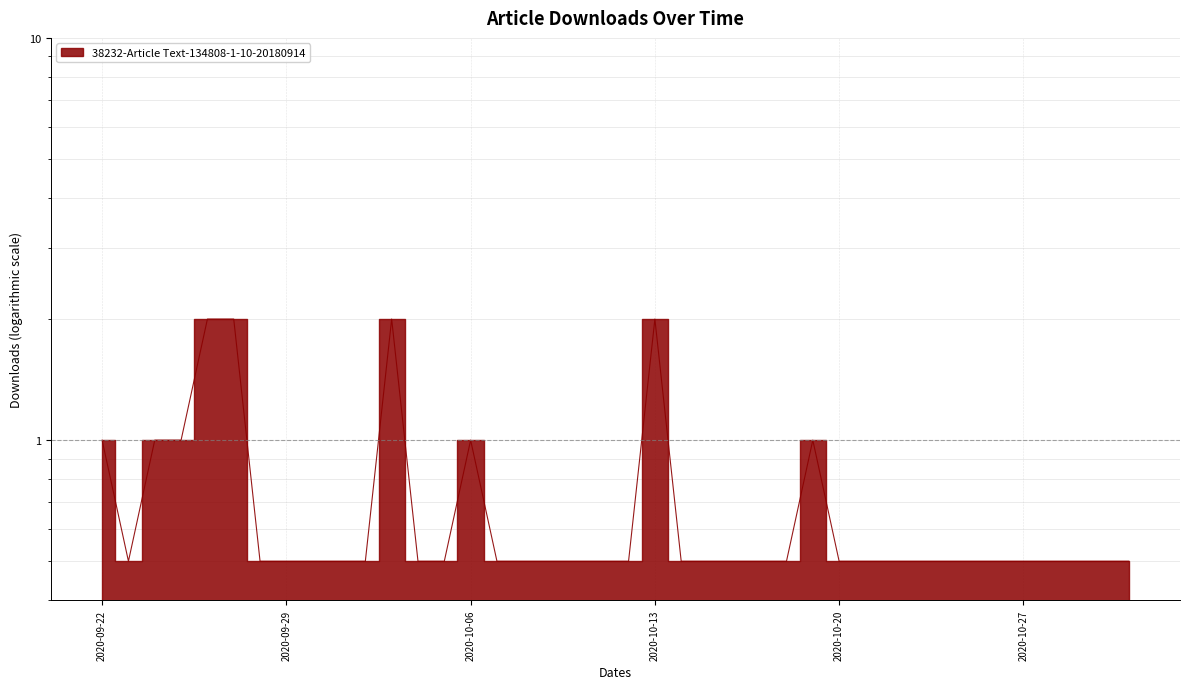

What position from the right is 2020-10-21?

11